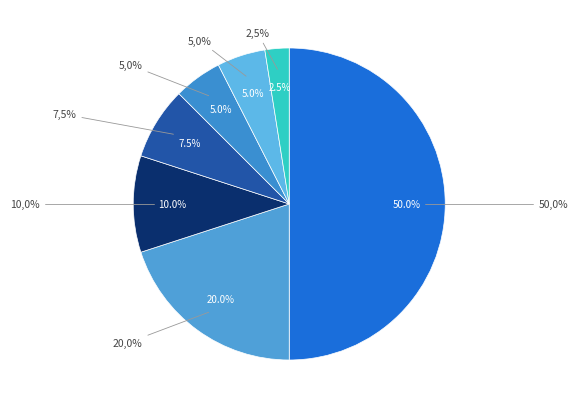

To the nearest percent, what is the difference between the largest and smallest slice percentages?

48%